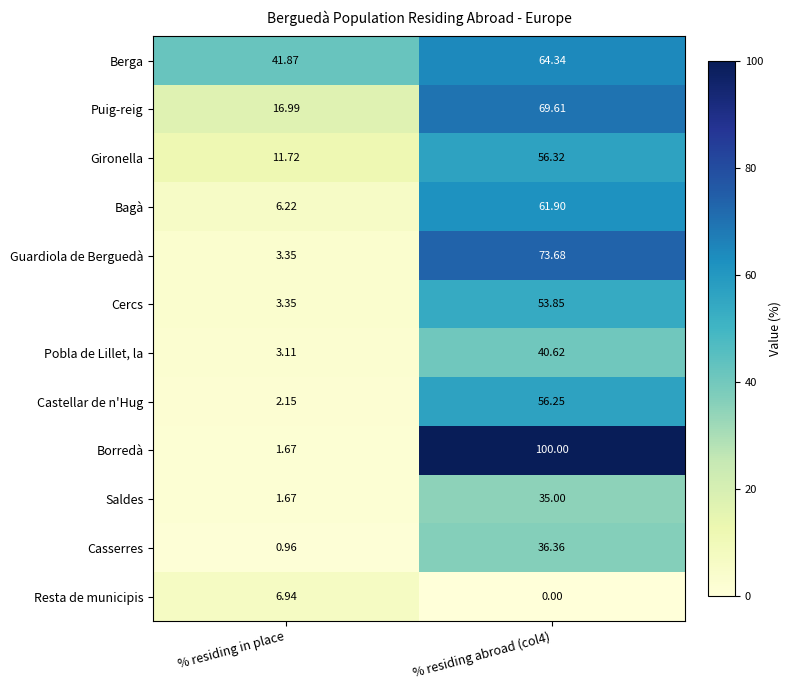

At how many categories does at least one series exceed 78?

1